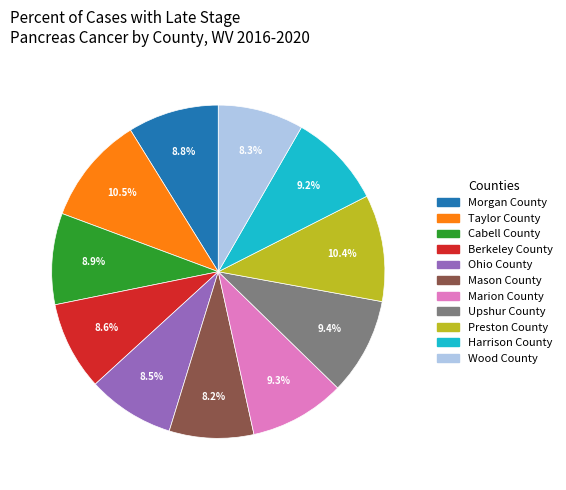

Is the sum of Taylor County and Harrison County greater than half?

No